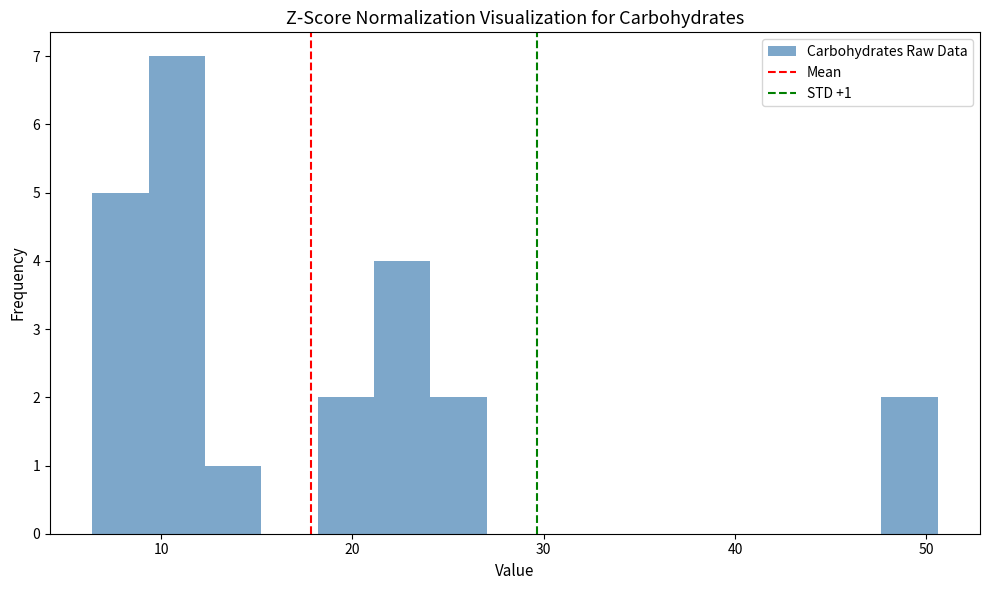

Read against the x-axis, roughly where is the centre of the tallest bar?

11